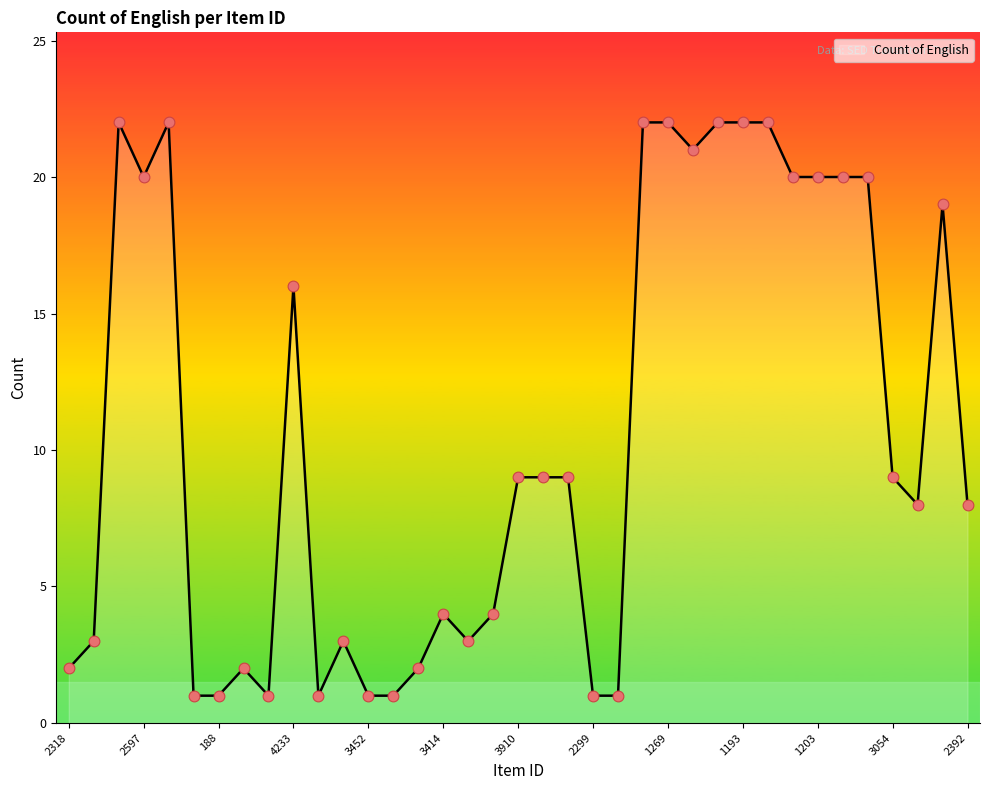

What is the greatest value displayed?

22